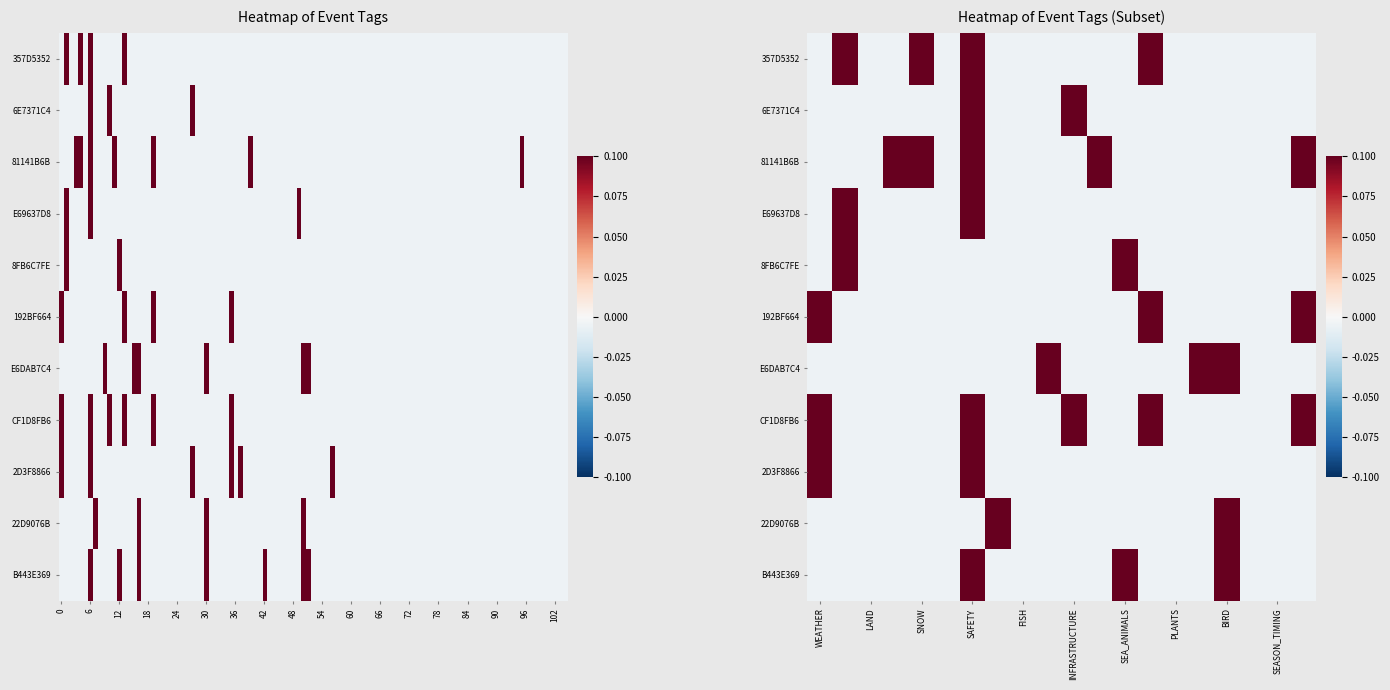

What is the difference between the second highest and minimum values in the B443E369 series?

0.1